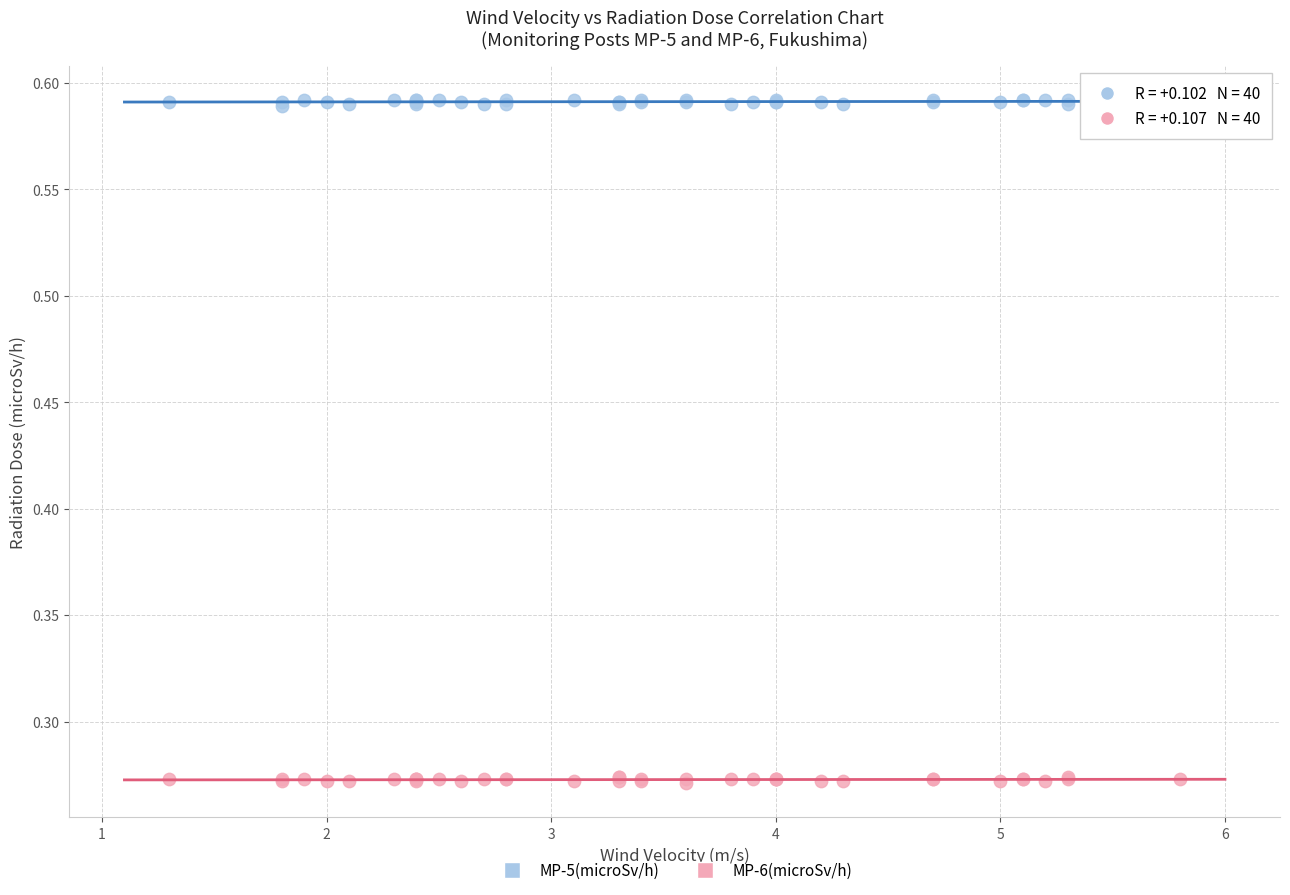

What is the X range (max minus min) for the scatter plot?

4.5